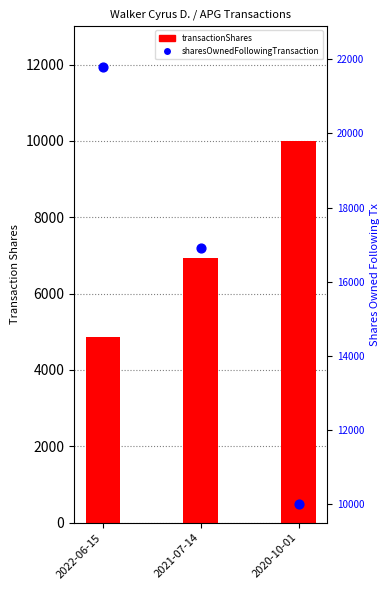

What are all the series names shown in the legend?

transactionShares, sharesOwnedFollowingTransaction